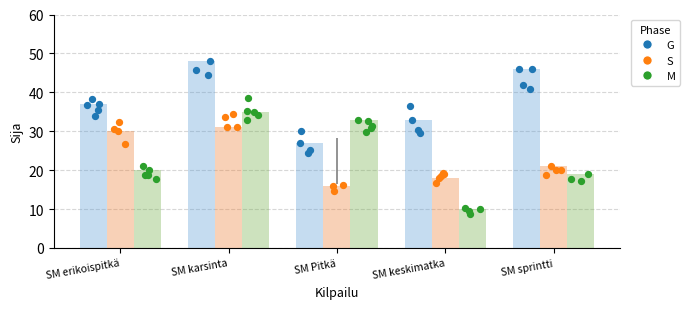

Which series reaches the maximum Y coordinate?

G